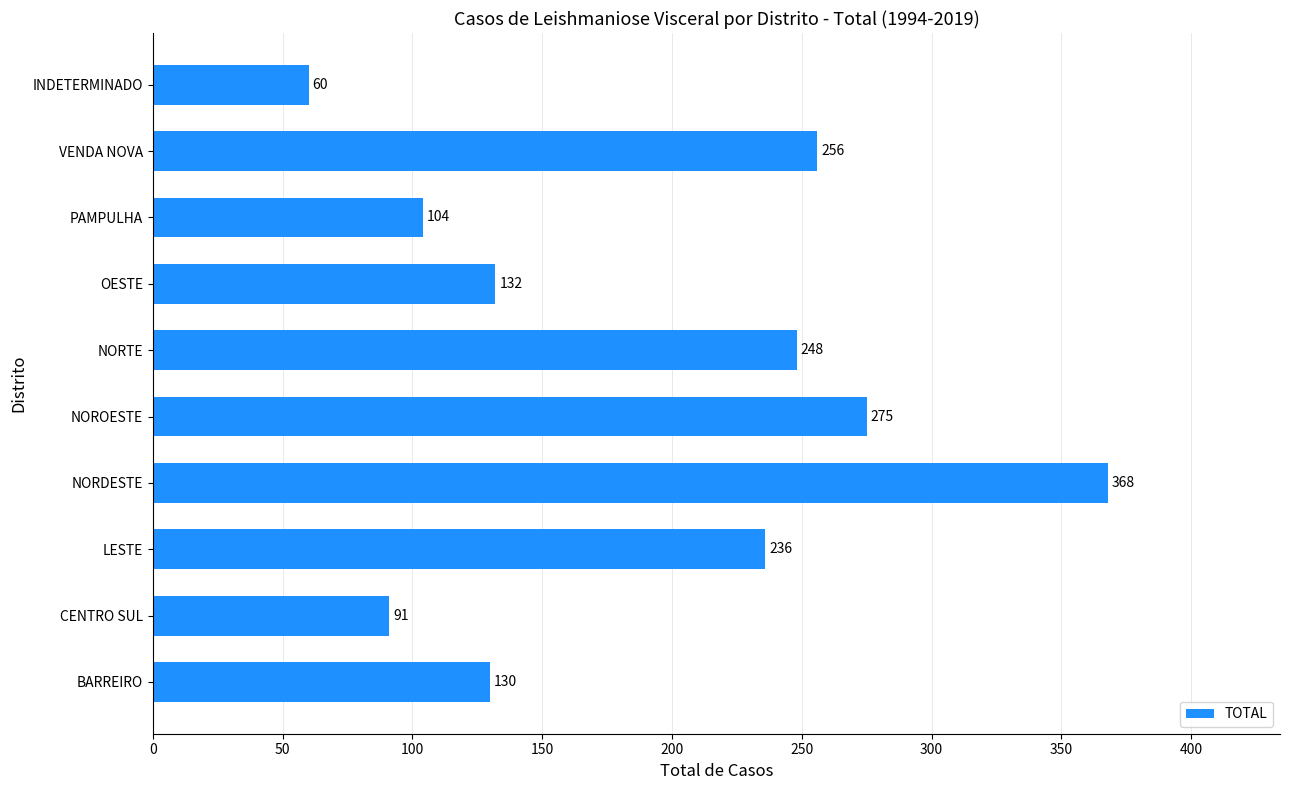

Between CENTRO SUL and NORTE, which is larger?

NORTE